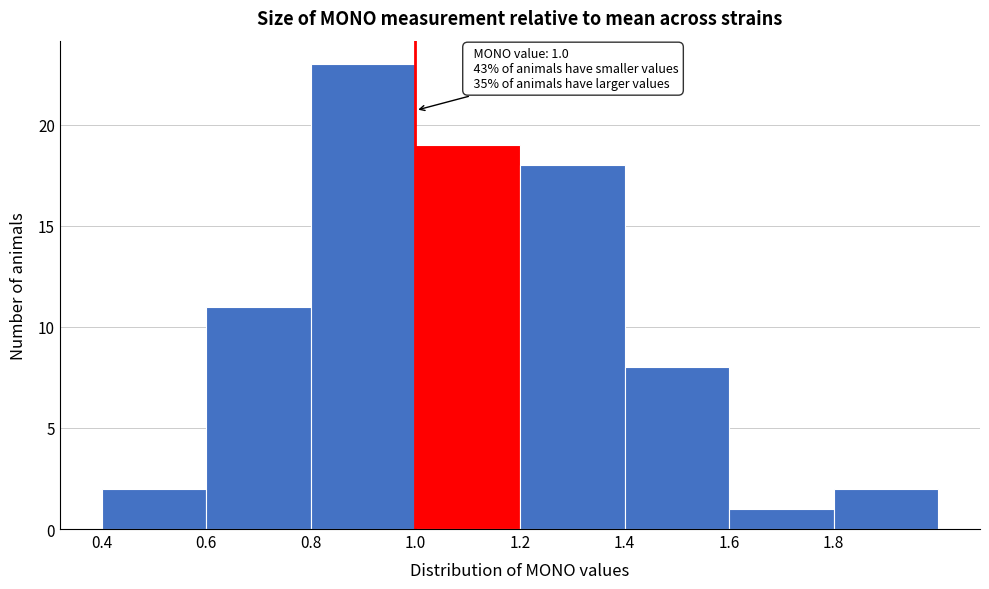

Which range on the x-axis has the tallest bar?

0.8 to 1.0